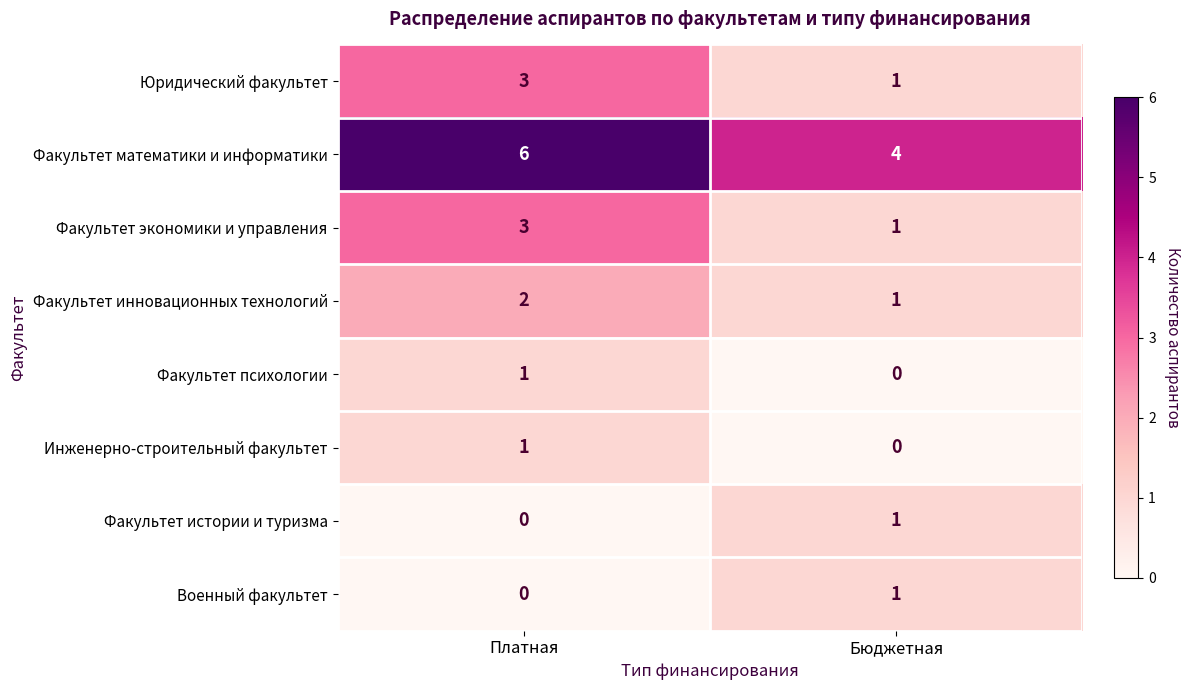

What is the average value of the Факультет математики и информатики series?

5